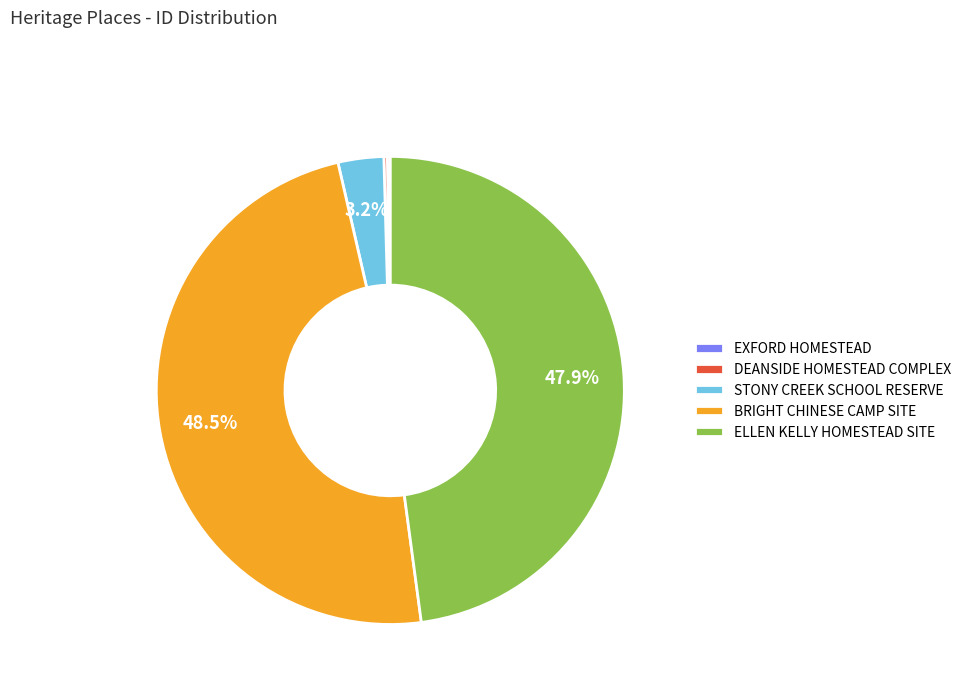

To the nearest percent, what is the difference between the largest and smallest slice percentages?

48%